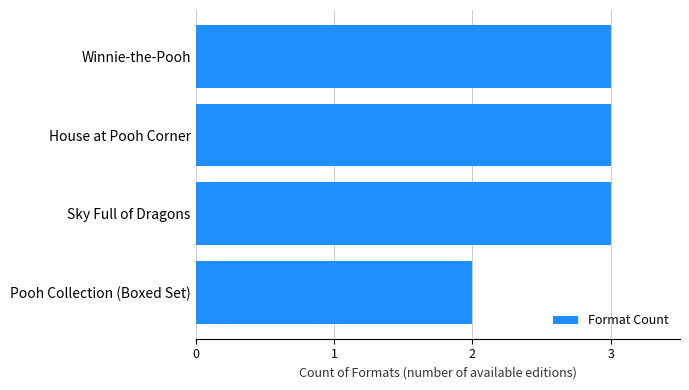

The chart shows a value of 3 at House at Pooh Corner. True or false?

True